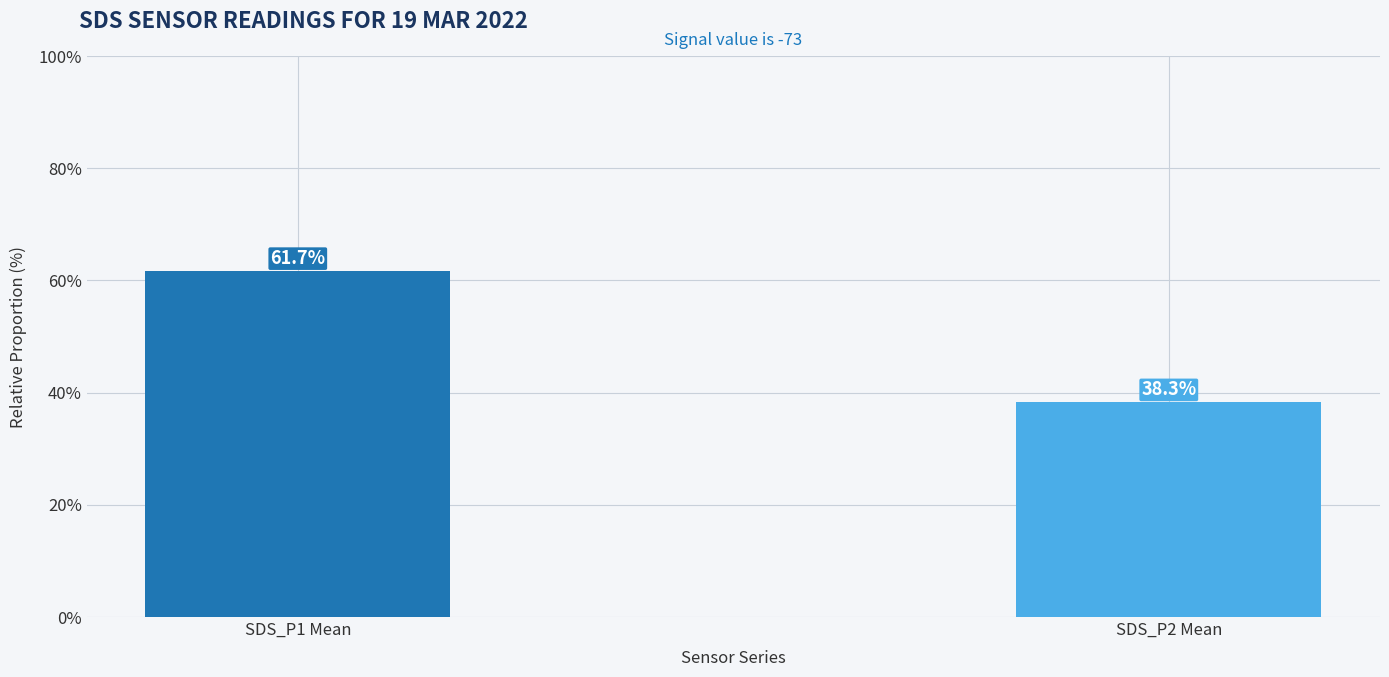

Count the number of values greater than 61.

1